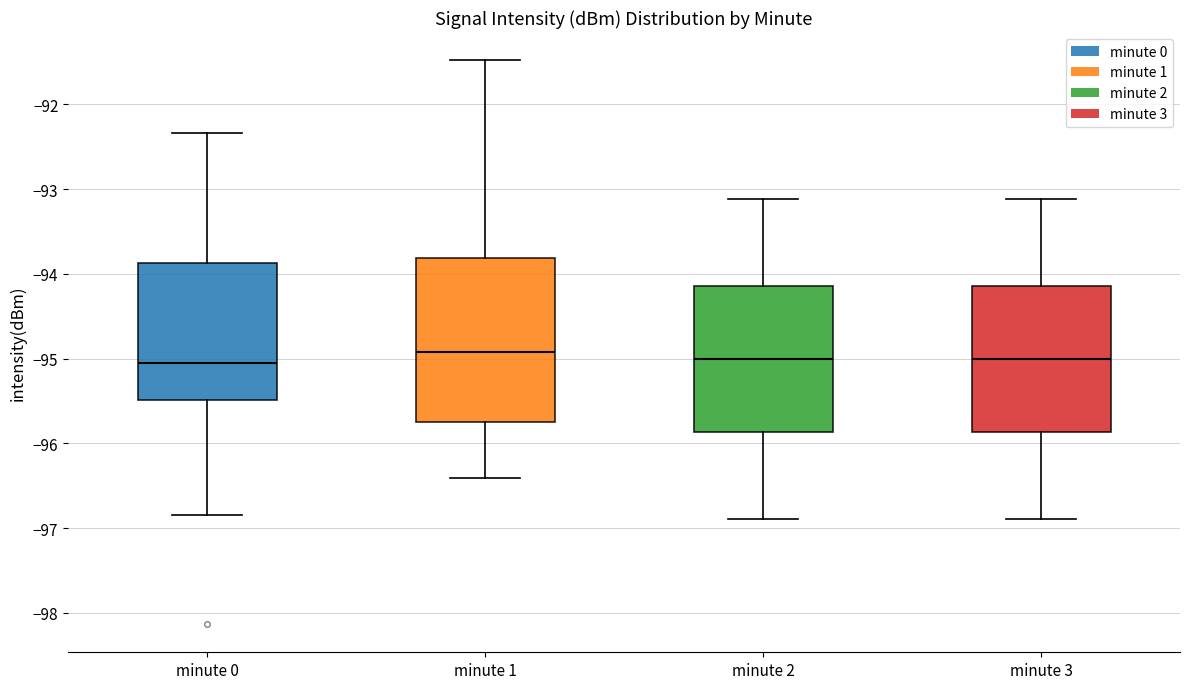

Reading left to right, transcribe this box plot: for each box, give where its median line is, the range the box spans, and where its two whiskers end, as read against the y-axis. The values are not printed on the chart, so give them approximately, as read against the axis.

minute 0: median -95.1, box -95.5 to -93.9, whiskers -96.8 to -92.3
minute 1: median -94.9, box -95.7 to -93.8, whiskers -96.4 to -91.5
minute 2: median -95.0, box -95.9 to -94.1, whiskers -96.9 to -93.1
minute 3: median -95.0, box -95.9 to -94.1, whiskers -96.9 to -93.1